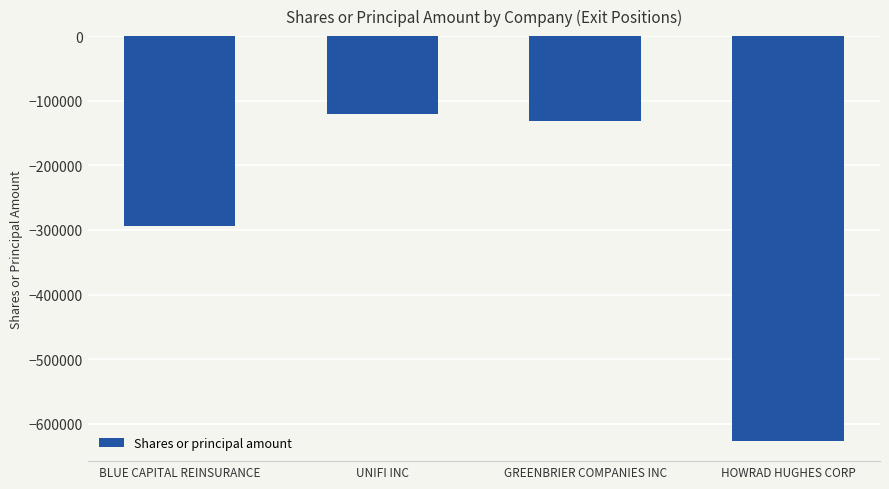

What is the approximate value at BLUE CAPITAL REINSURANCE, to the nearest 10?

-294000